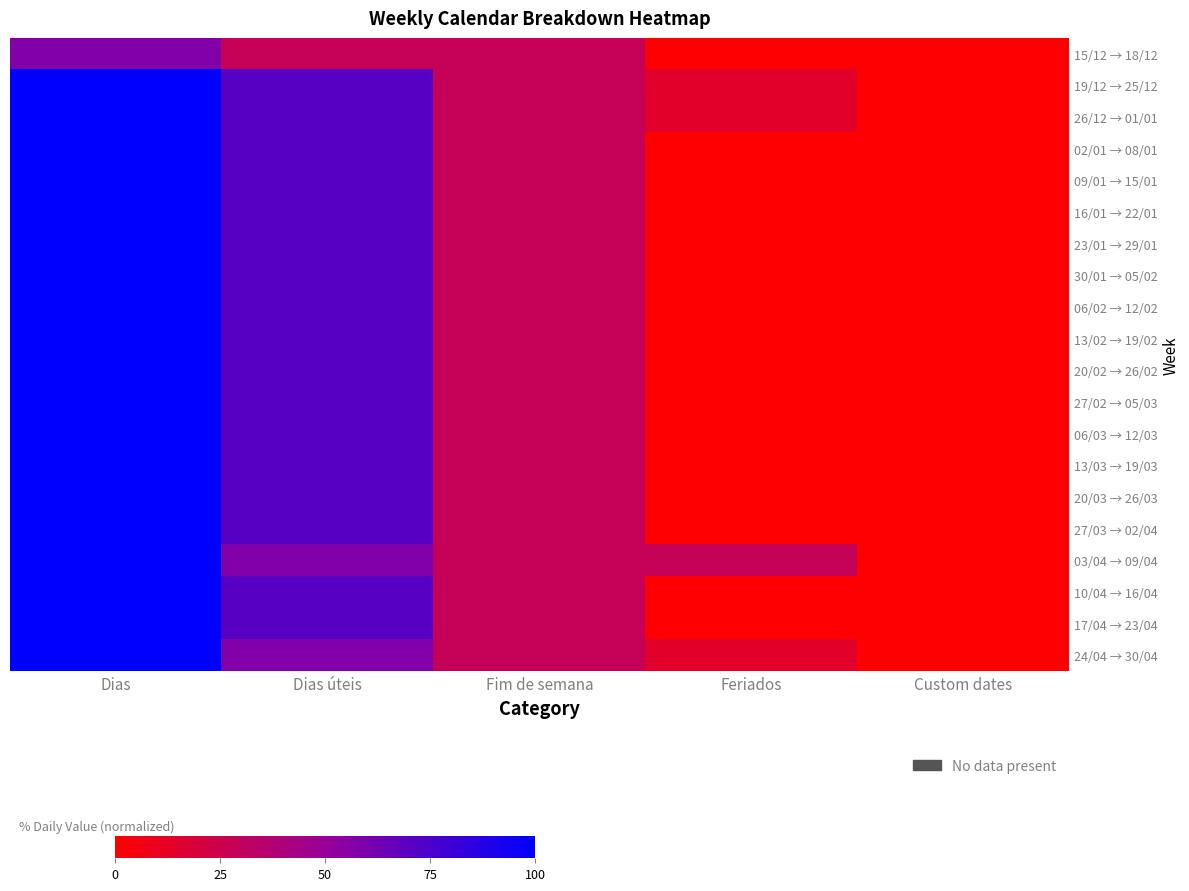

Reading left to right, what are all the values shown in this chart?

15/12 → 18/12: Dias=57.1	Dias úteis=28.6	Fim de semana=28.6	Feriados=0.0	Custom dates=0.0
19/12 → 25/12: Dias=100.0	Dias úteis=71.4	Fim de semana=28.6	Feriados=14.3	Custom dates=0.0
26/12 → 01/01: Dias=100.0	Dias úteis=71.4	Fim de semana=28.6	Feriados=14.3	Custom dates=0.0
02/01 → 08/01: Dias=100.0	Dias úteis=71.4	Fim de semana=28.6	Feriados=0.0	Custom dates=0.0
09/01 → 15/01: Dias=100.0	Dias úteis=71.4	Fim de semana=28.6	Feriados=0.0	Custom dates=0.0
16/01 → 22/01: Dias=100.0	Dias úteis=71.4	Fim de semana=28.6	Feriados=0.0	Custom dates=0.0
23/01 → 29/01: Dias=100.0	Dias úteis=71.4	Fim de semana=28.6	Feriados=0.0	Custom dates=0.0
30/01 → 05/02: Dias=100.0	Dias úteis=71.4	Fim de semana=28.6	Feriados=0.0	Custom dates=0.0
06/02 → 12/02: Dias=100.0	Dias úteis=71.4	Fim de semana=28.6	Feriados=0.0	Custom dates=0.0
13/02 → 19/02: Dias=100.0	Dias úteis=71.4	Fim de semana=28.6	Feriados=0.0	Custom dates=0.0
20/02 → 26/02: Dias=100.0	Dias úteis=71.4	Fim de semana=28.6	Feriados=0.0	Custom dates=0.0
27/02 → 05/03: Dias=100.0	Dias úteis=71.4	Fim de semana=28.6	Feriados=0.0	Custom dates=0.0
06/03 → 12/03: Dias=100.0	Dias úteis=71.4	Fim de semana=28.6	Feriados=0.0	Custom dates=0.0
13/03 → 19/03: Dias=100.0	Dias úteis=71.4	Fim de semana=28.6	Feriados=0.0	Custom dates=0.0
20/03 → 26/03: Dias=100.0	Dias úteis=71.4	Fim de semana=28.6	Feriados=0.0	Custom dates=0.0
27/03 → 02/04: Dias=100.0	Dias úteis=71.4	Fim de semana=28.6	Feriados=0.0	Custom dates=0.0
03/04 → 09/04: Dias=100.0	Dias úteis=57.1	Fim de semana=28.6	Feriados=28.6	Custom dates=0.0
10/04 → 16/04: Dias=100.0	Dias úteis=71.4	Fim de semana=28.6	Feriados=0.0	Custom dates=0.0
17/04 → 23/04: Dias=100.0	Dias úteis=71.4	Fim de semana=28.6	Feriados=0.0	Custom dates=0.0
24/04 → 30/04: Dias=100.0	Dias úteis=57.1	Fim de semana=28.6	Feriados=14.3	Custom dates=0.0